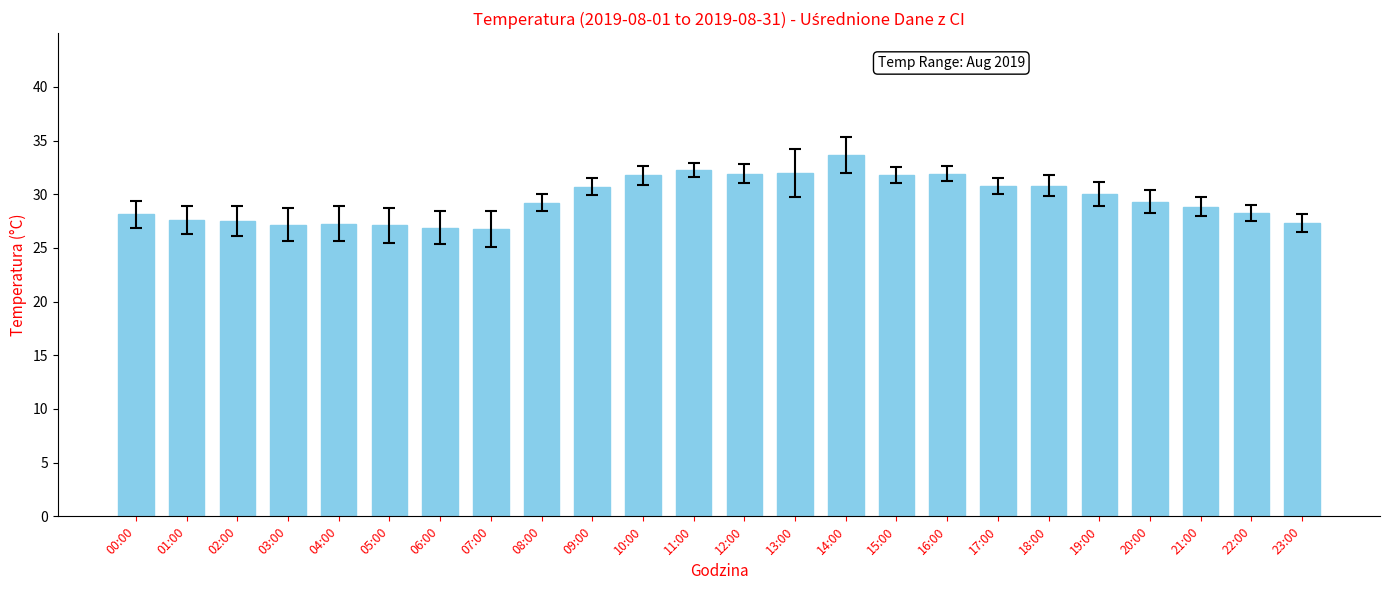

Does the chart contain stacked bars?

No